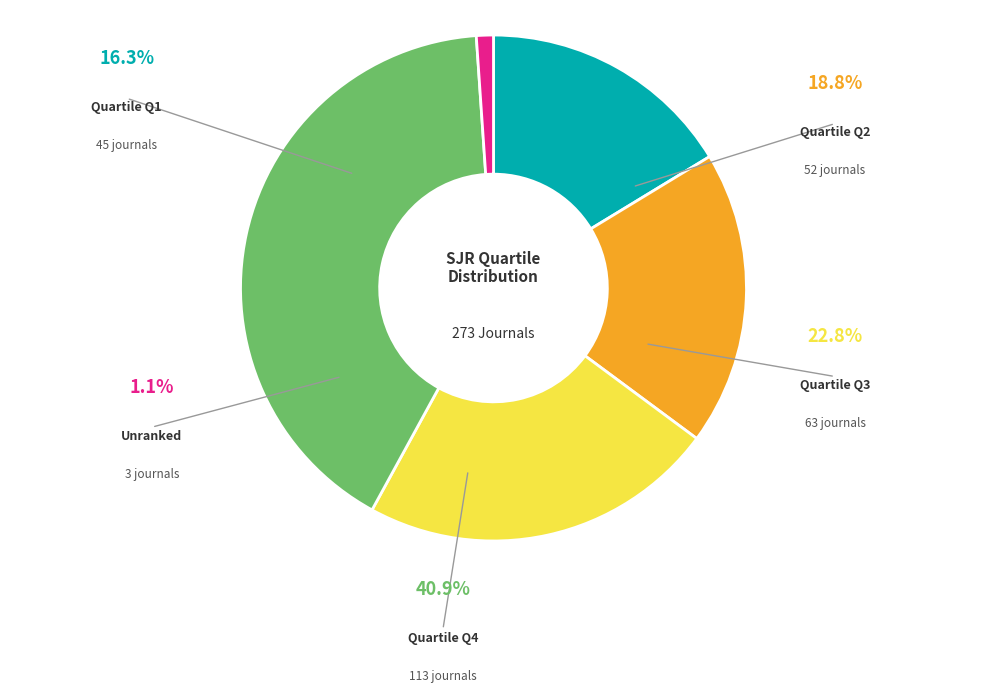

True or false: Q3 accounts for 9% of the total.

False